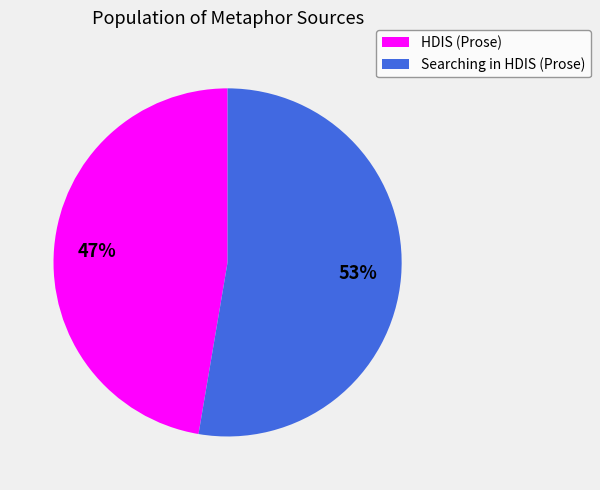

Do Searching in HDIS (Prose) and HDIS (Prose) together represent more than half of the pie?

Yes